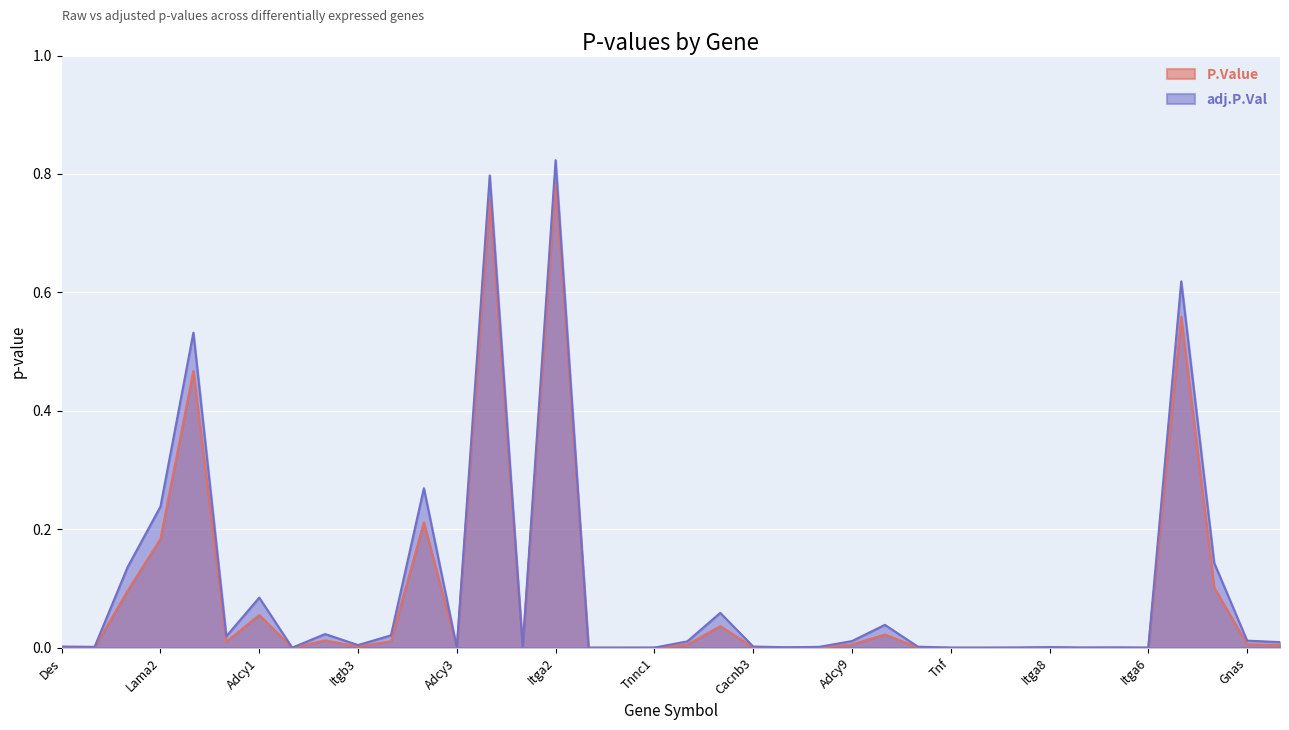

The adj.P.Val series shows 0.1 at Adcy6. True or false?

True